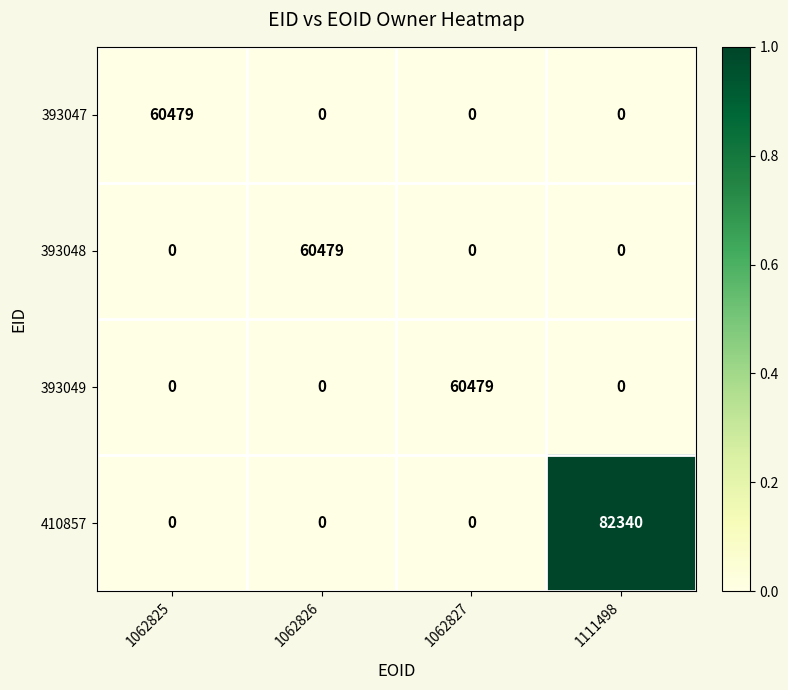

Which series has the largest total across all categories?

410857